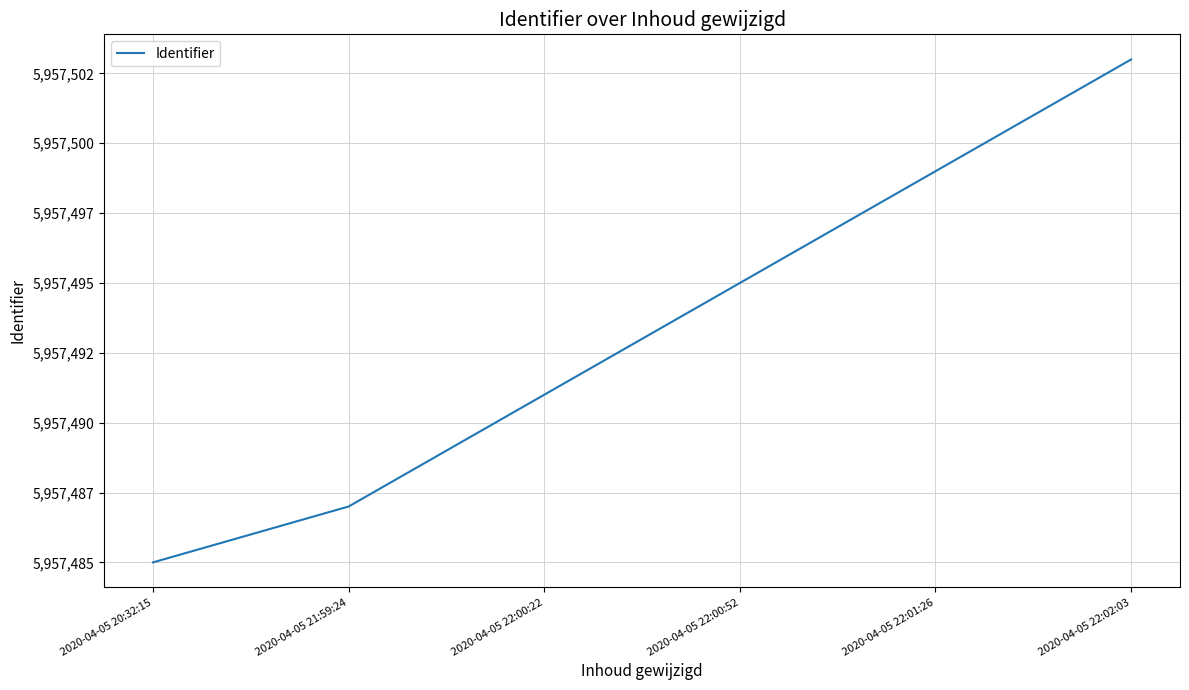

Count the values in the range 5957487 to 5957499.

4